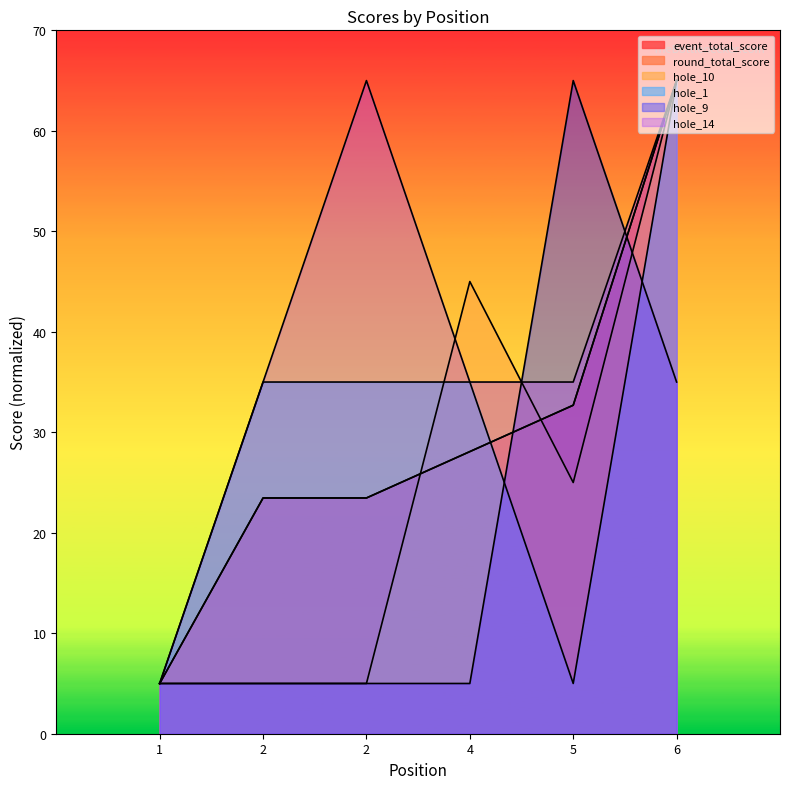

Which series changed the most between 1 and 4?

hole_10